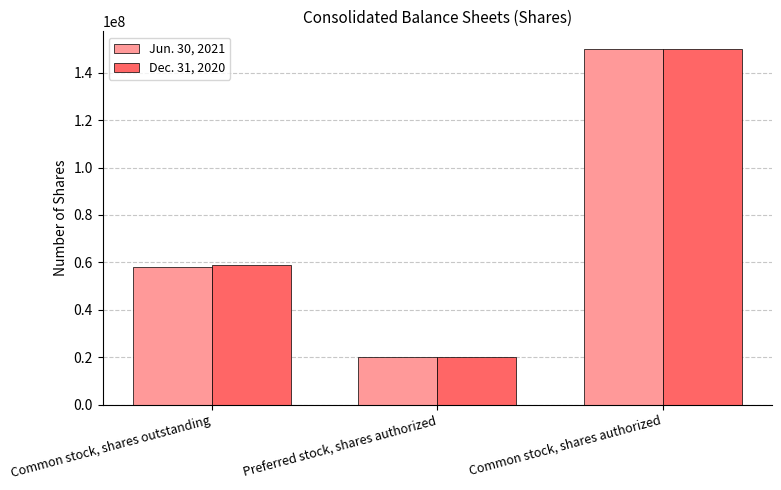

Reading left to right, what are all the values shown in this chart?

Jun. 30, 2021: Common stock, shares outstanding=58000000	Preferred stock, shares authorized=20000000	Common stock, shares authorized=150000000
Dec. 31, 2020: Common stock, shares outstanding=59000000	Preferred stock, shares authorized=20000000	Common stock, shares authorized=150000000